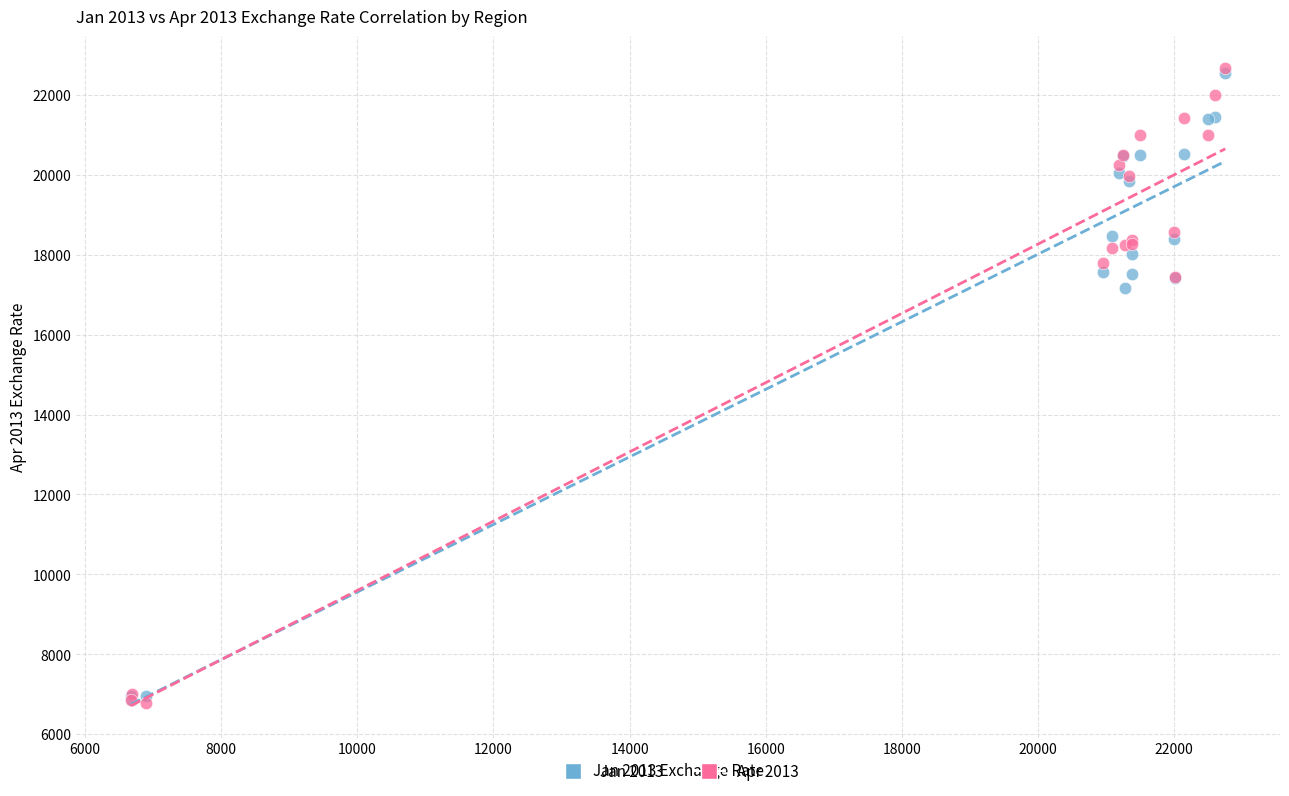

What are all the series names shown in the legend?

Jan 2013, Apr 2013